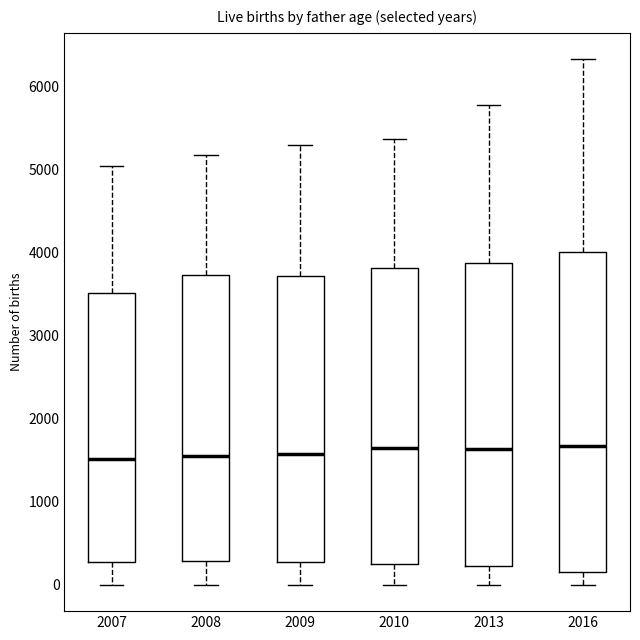

Reading left to right, transcribe this box plot: for each box, give where its median line is, the range the box spans, and where its two whiskers end, as read against the y-axis. The values are not printed on the chart, so give them approximately, as read against the axis.

2007: median 1500, box 300 to 3500, whiskers 0 to 5000
2008: median 1600, box 300 to 3700, whiskers 0 to 5200
2009: median 1600, box 300 to 3700, whiskers 0 to 5300
2010: median 1600, box 300 to 3800, whiskers 0 to 5400
2013: median 1600, box 200 to 3900, whiskers 0 to 5800
2016: median 1700, box 100 to 4000, whiskers 0 to 6300